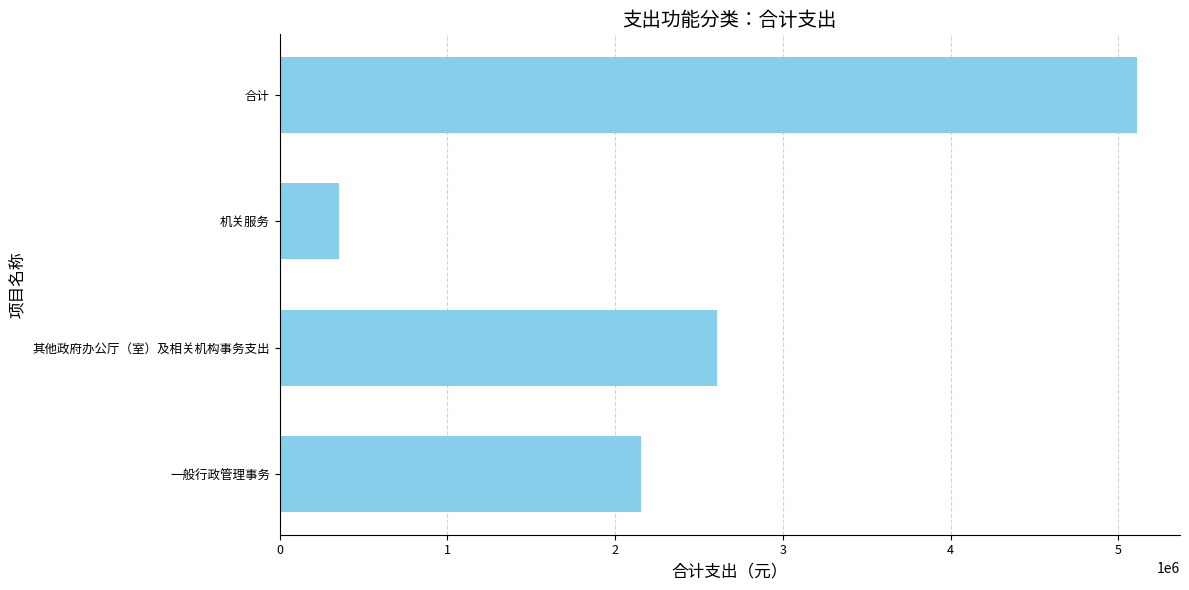

What is the greatest value displayed?

5111791.0